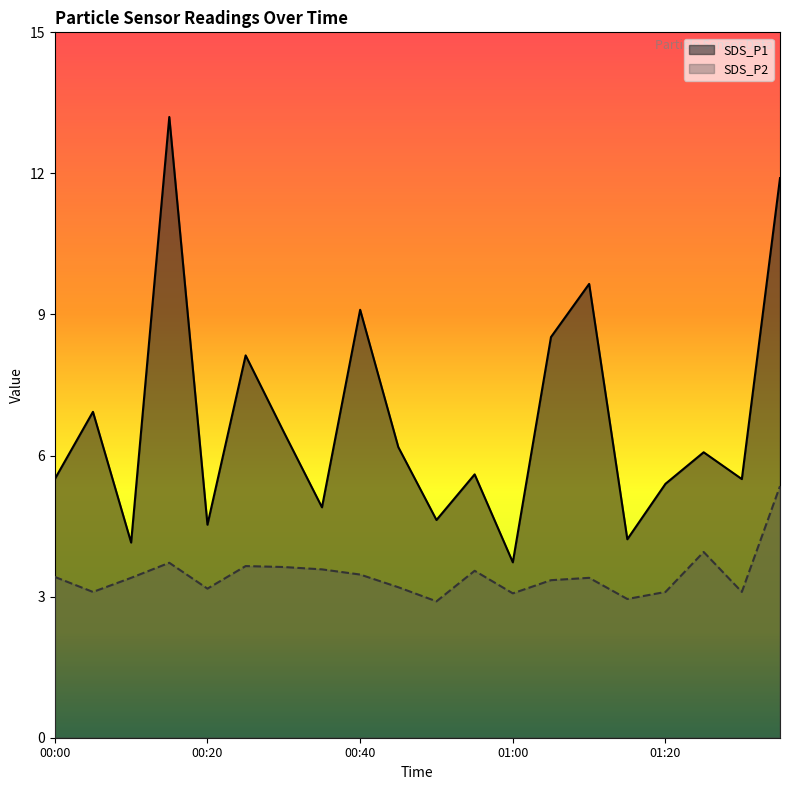

True or false: SDS_P1 and SDS_P2 cross at least once.

False